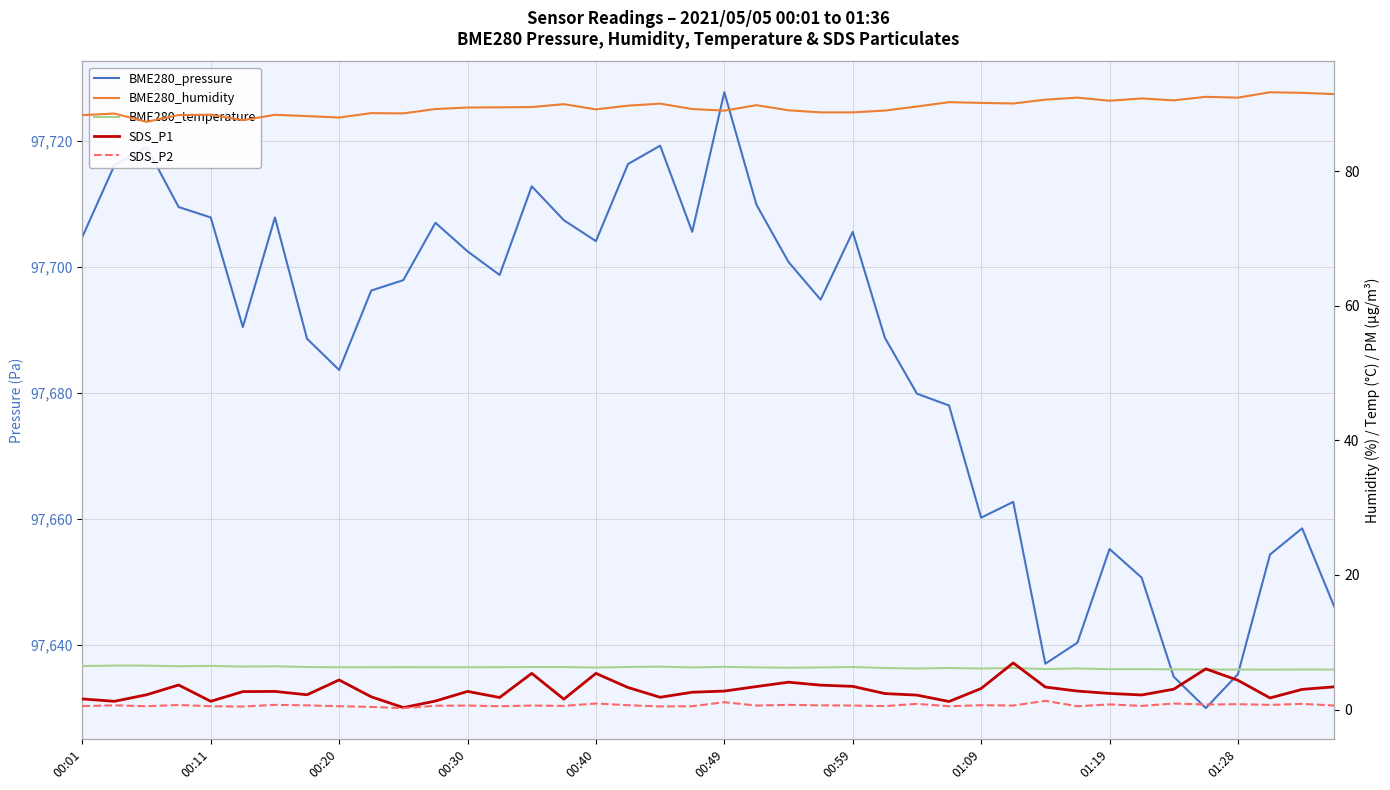

The value of SDS_P1 at 21 is 0.7. True or false?

False